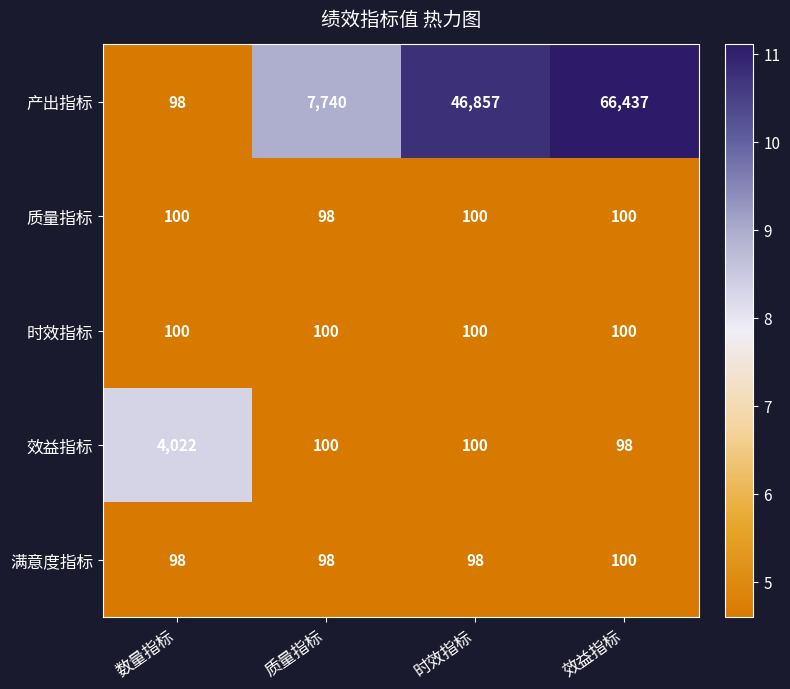

What is the difference between the highest and lowest values at 时效指标?

46759